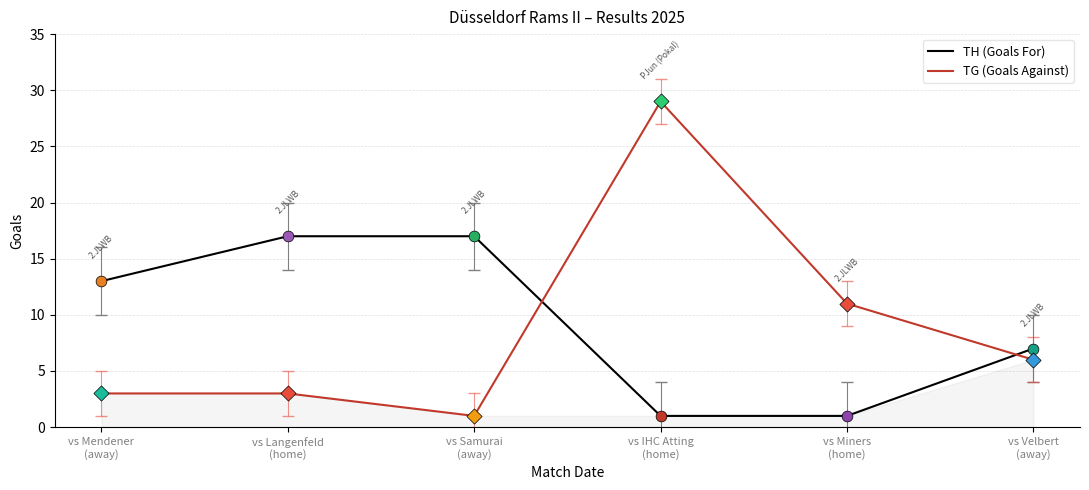

Is the value of TG (Goals Against) at vs Miners
(home) greater than the value of TH (Goals For) at vs Langenfeld
(home)?

No